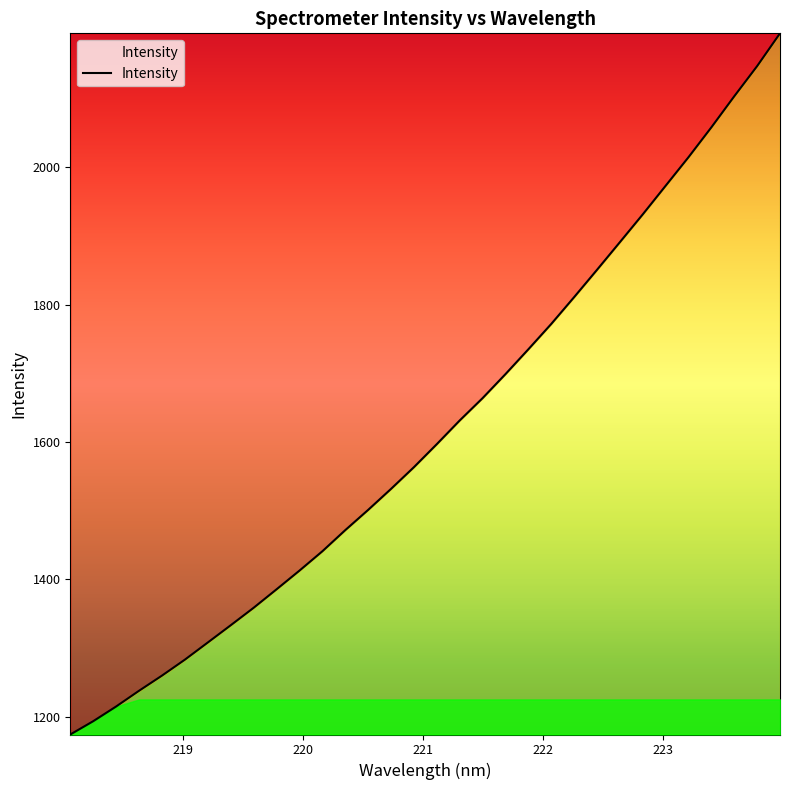

What is the greatest value displayed?

2195.0